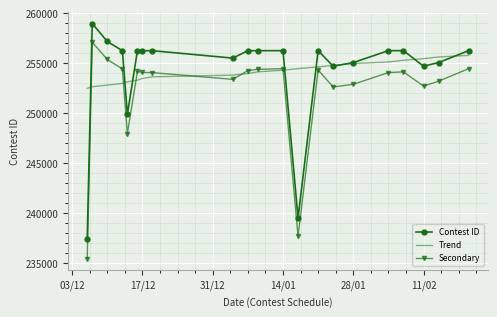

What is the minimum value for Contest ID?

237471.0